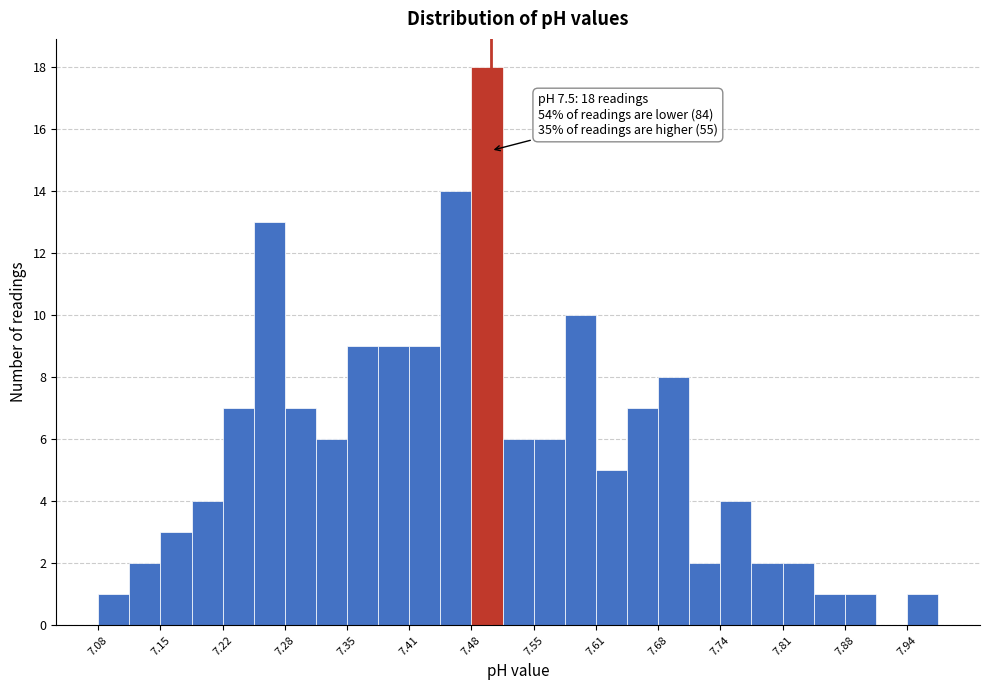

Around what value on the x-axis is the tallest bar? Give the approximate position of its centre, as read against the axis.

7.50